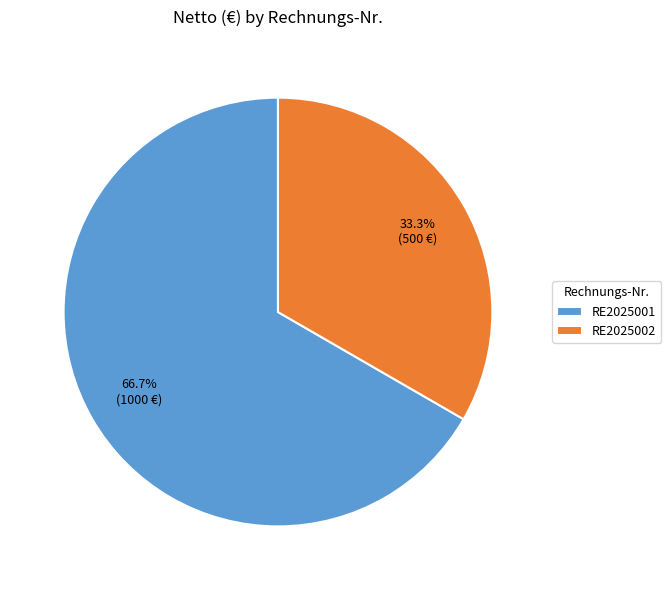

Do RE2025002 and RE2025001 together represent more than half of the pie?

Yes